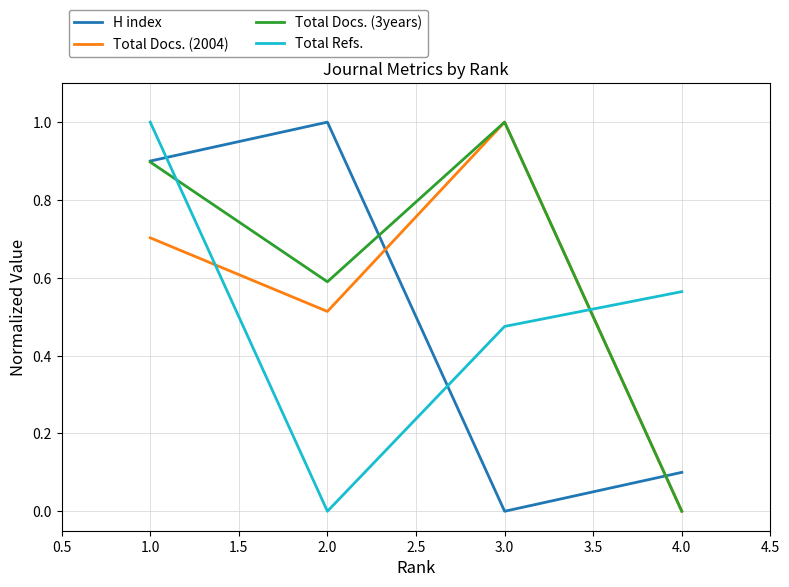

Which series ends up on top after the final intersection of Total Docs. (2004) and Total Refs.?

Total Refs.